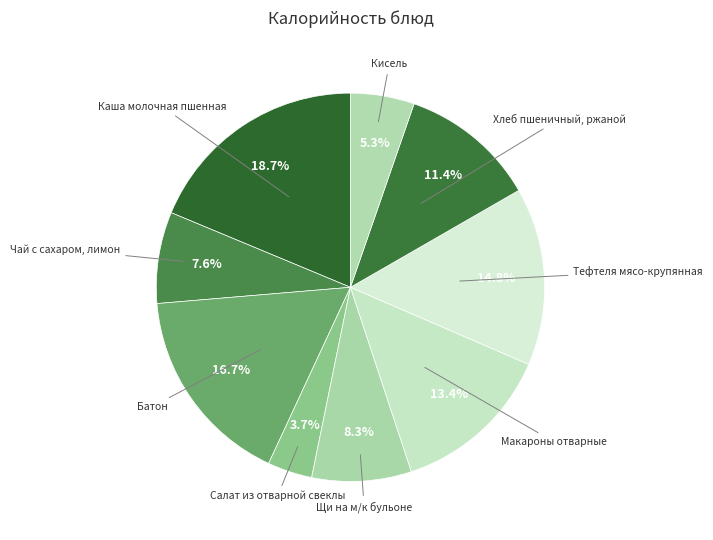

To the nearest percent, what is the difference between the largest and smallest slice percentages?

15%